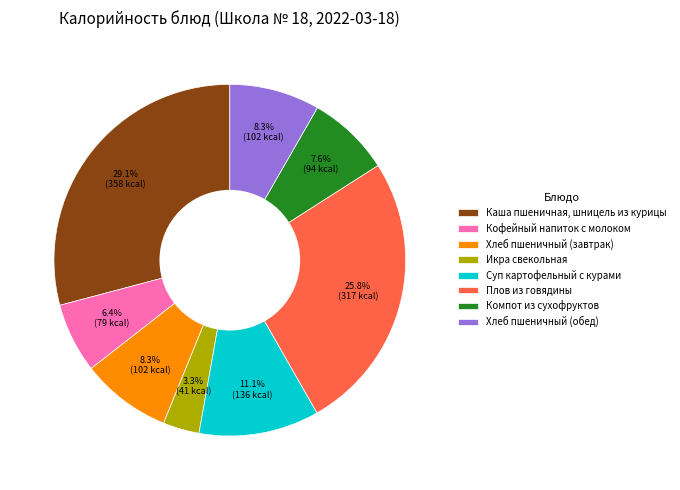

What is the ratio of the value at Каша пшеничная, шницель из курицы to the value at Кофейный напиток с молоком?

4.5